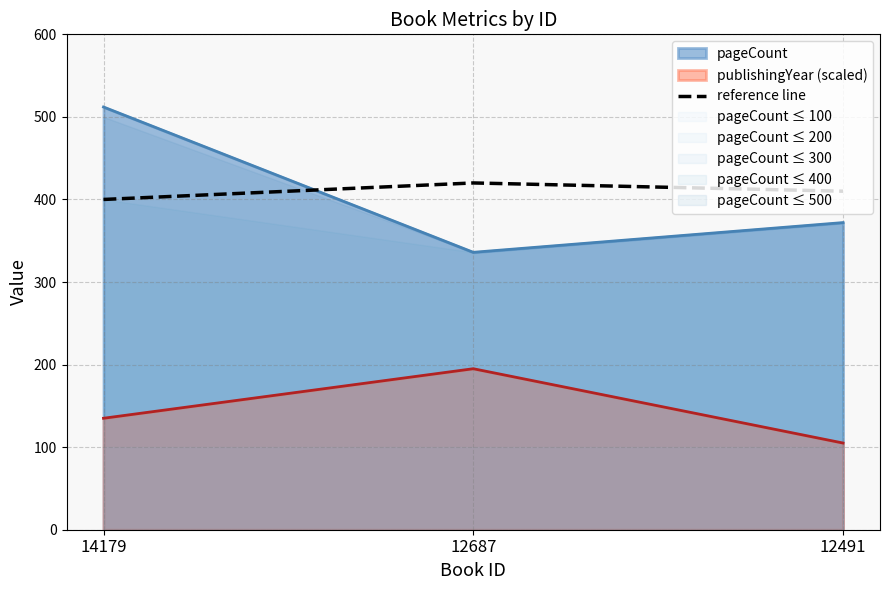

What is the sum of all values?

1230